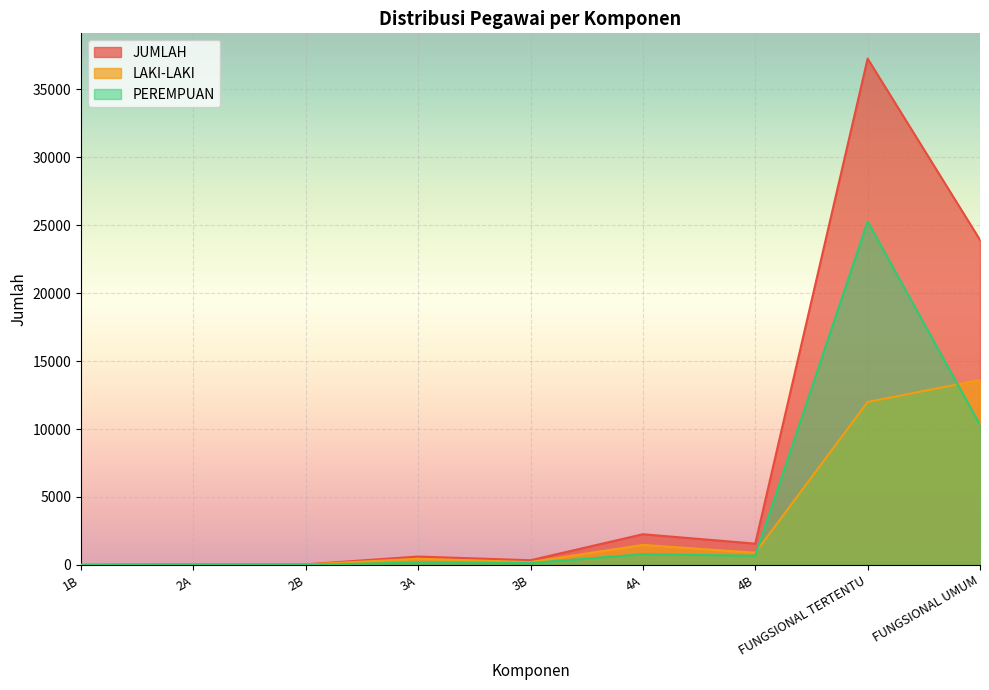

What position from the left is 2A?

2